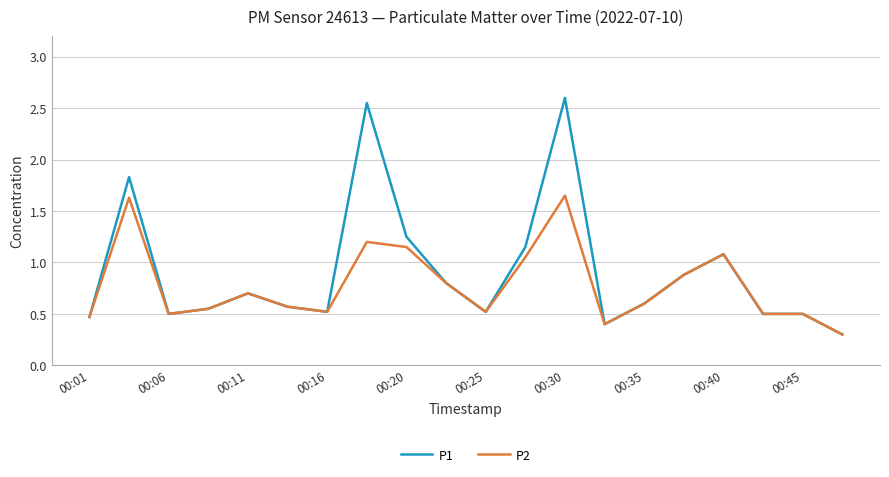

Is this an area chart (filled region under the line)?

No